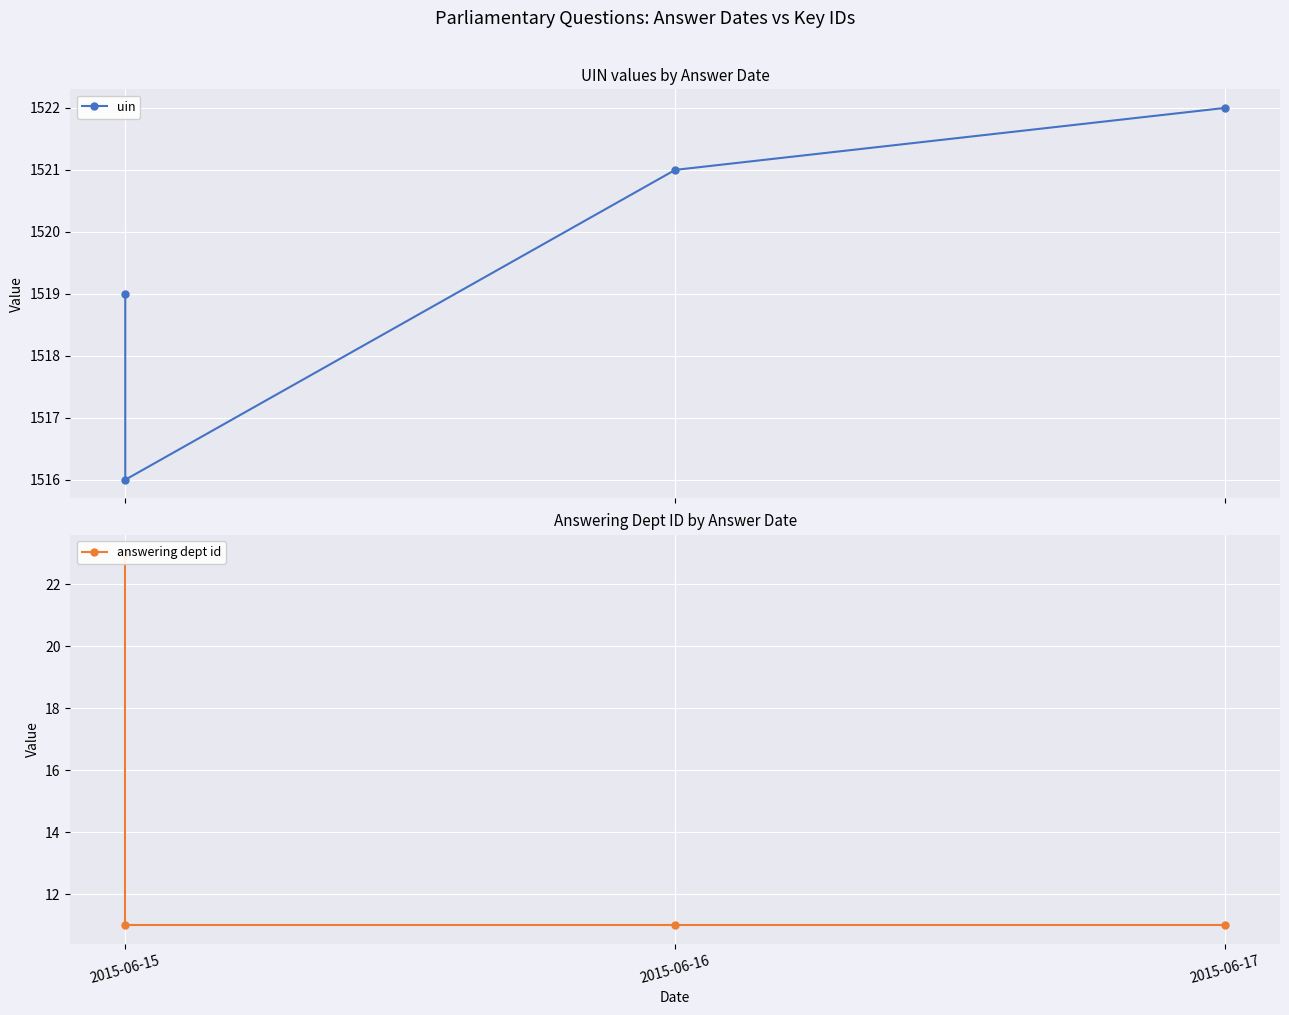

What is the maximum value shown in the chart?

1522